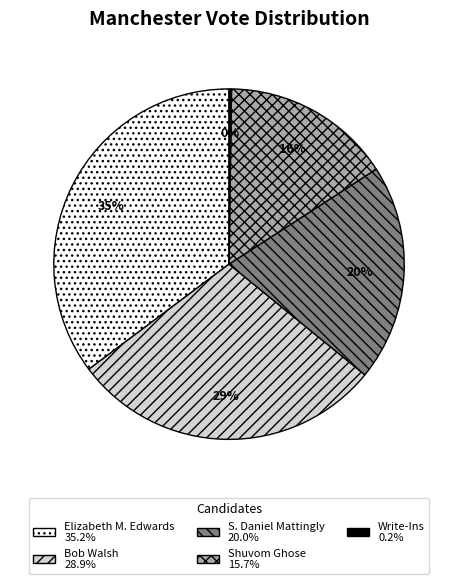

Is it true that Elizabeth M. Edwards is 35% of the pie?

True